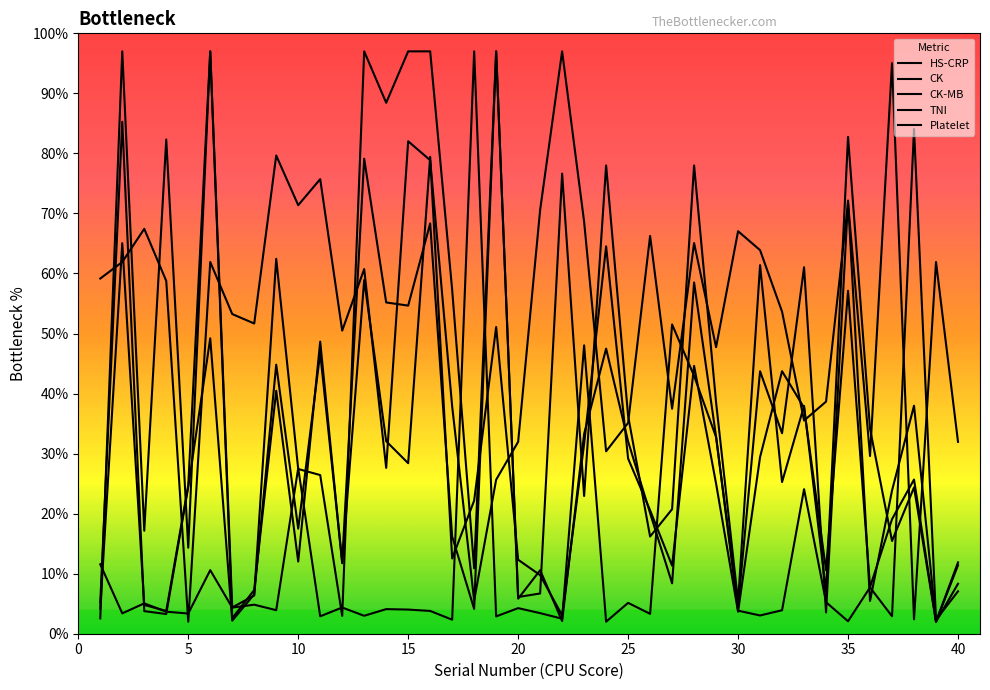

Is this an area chart (filled region under the line)?

No